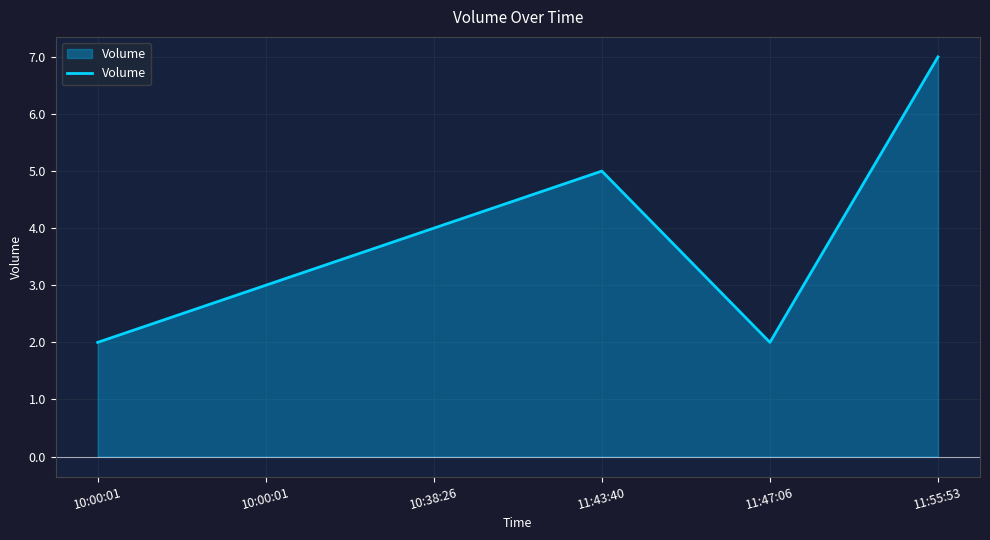

Does the chart have visible grid lines?

Yes